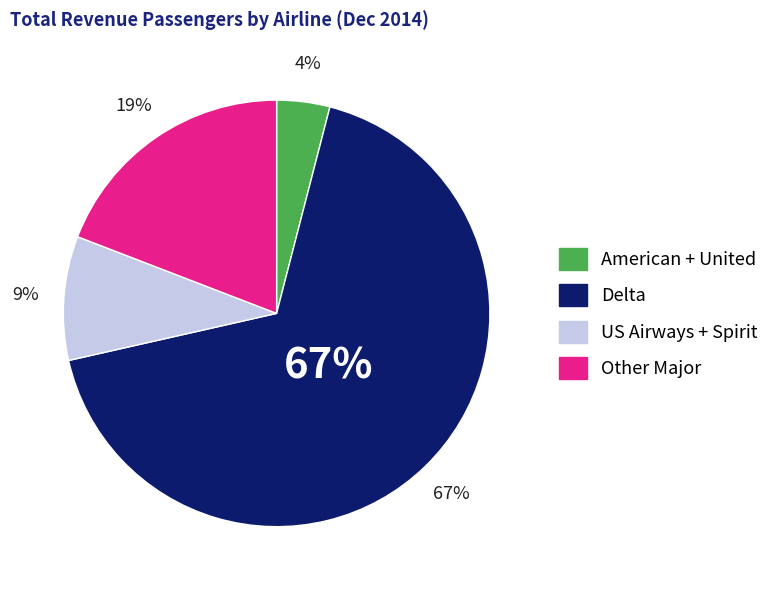

To the nearest percent, what is the combined percentage of Spirit and US Airways?

9%